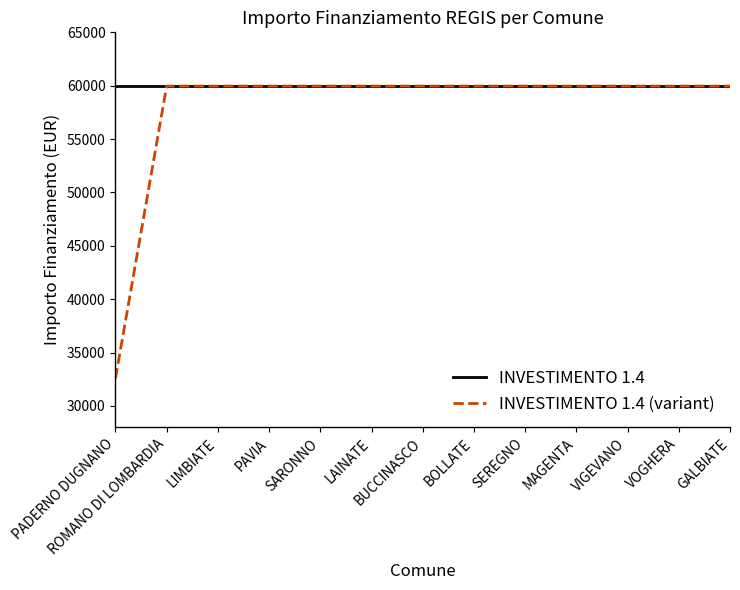

What is the total value across all series at GALBIATE?

119932